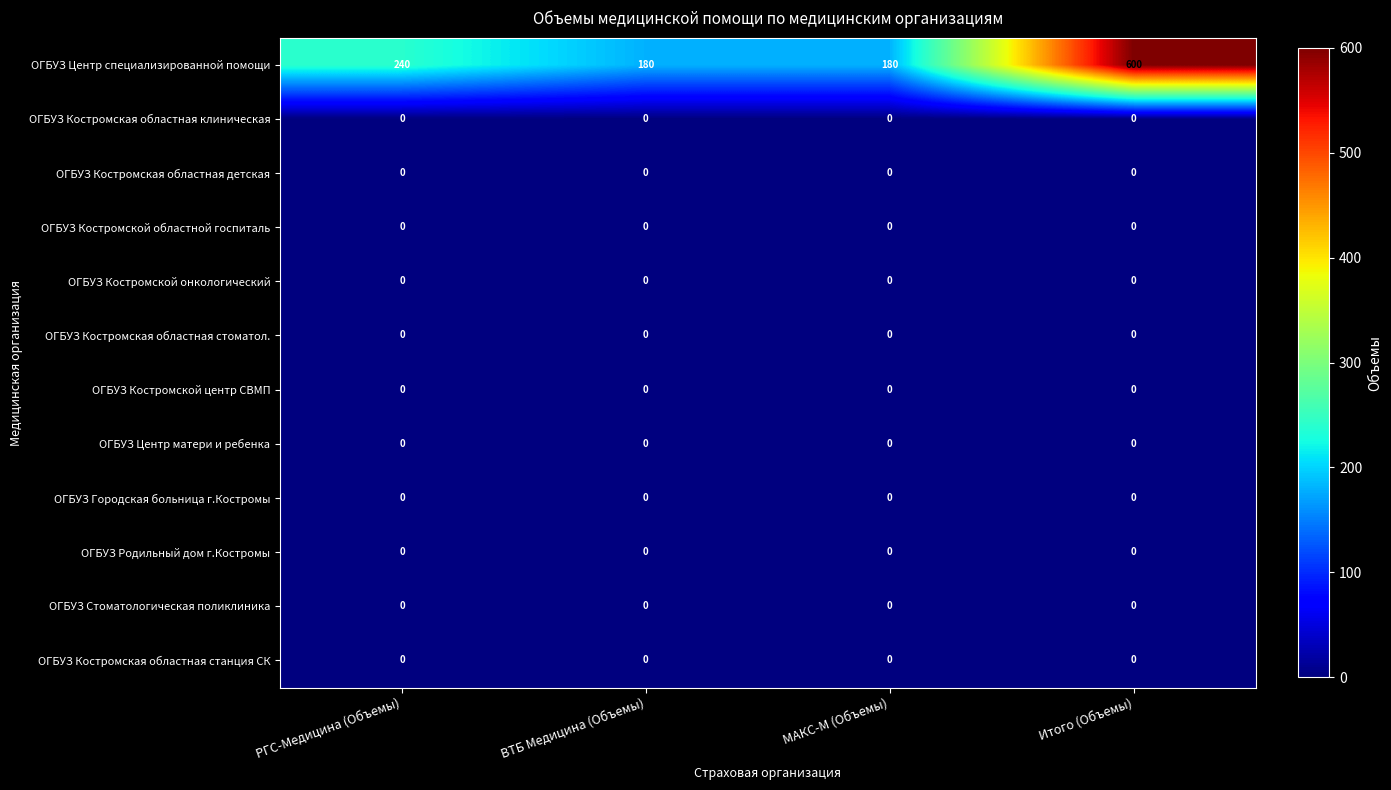

Which series has the largest total across all categories?

ОГБУЗ Центр специализированной помощи